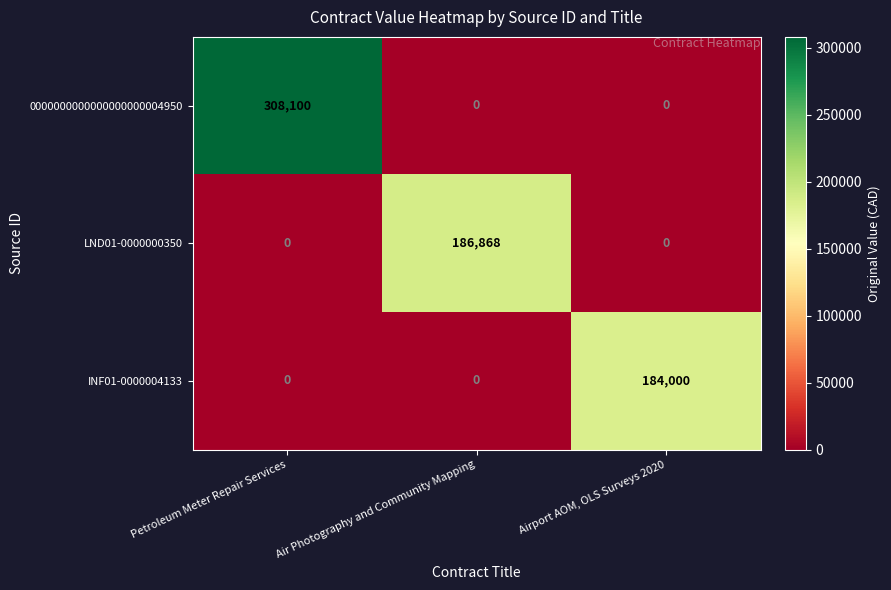

How many 0000000000000000000004950 values are between 0 and 308100?

3